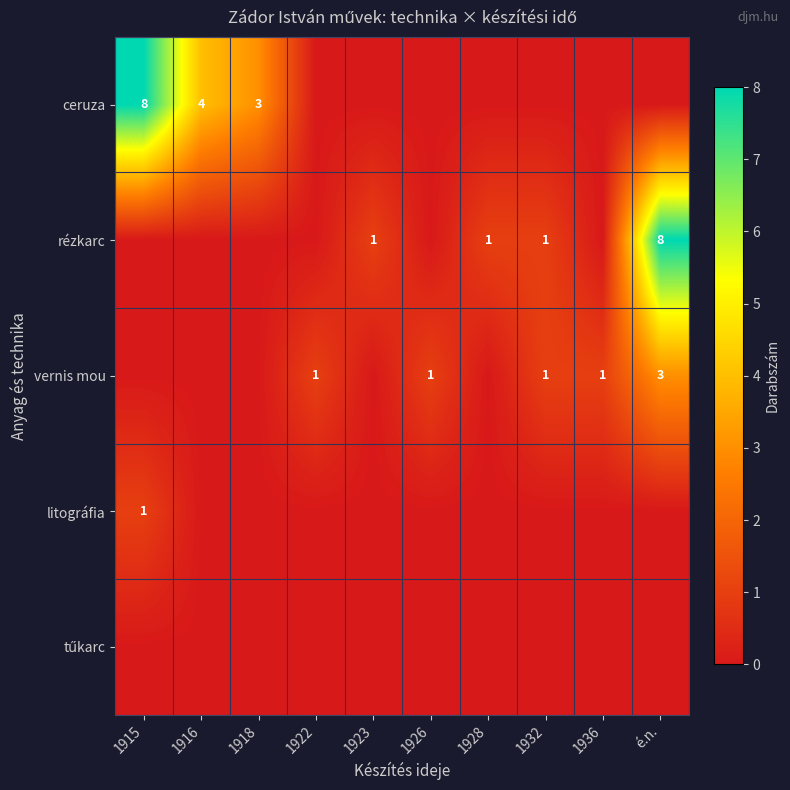

Is it true that rézkarc equals 8 at é.n.?

True